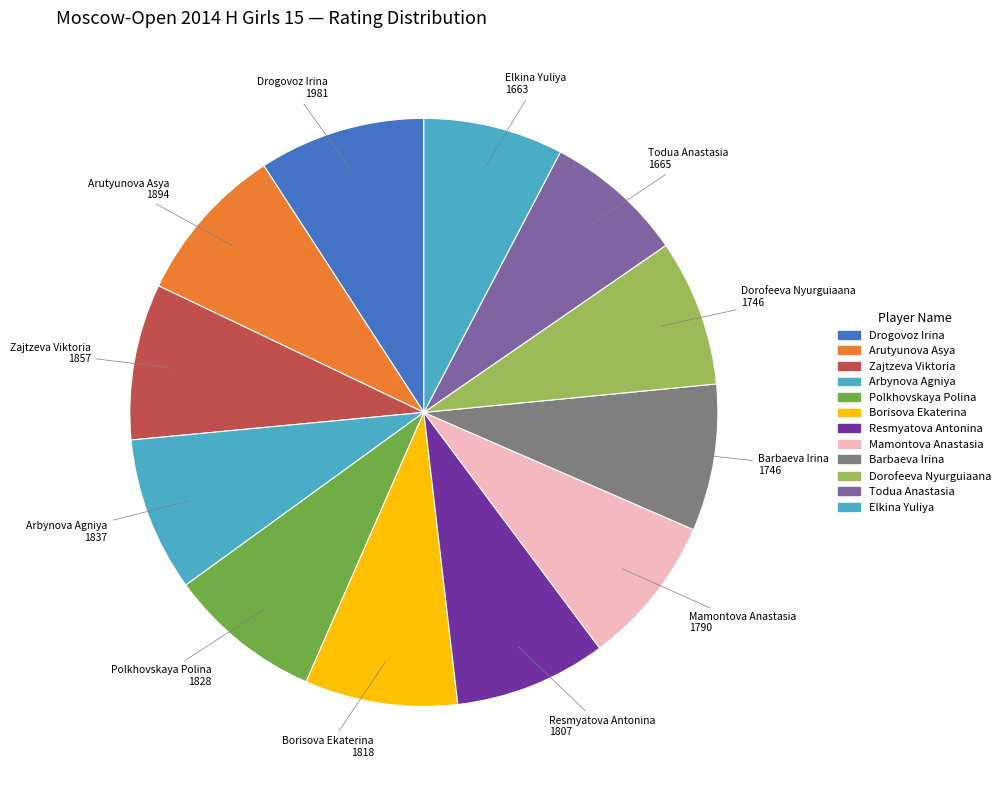

How many slices are in this pie chart?

12